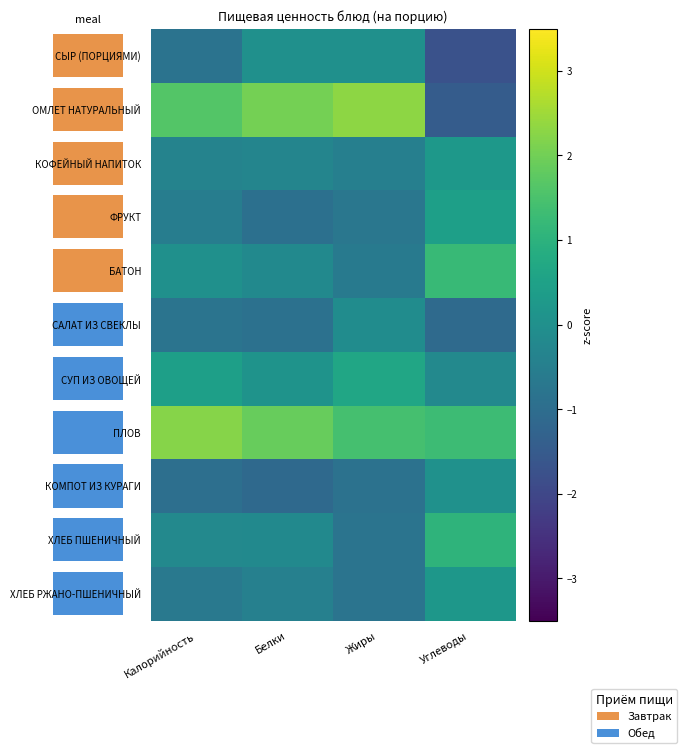

What is the greatest value displayed?

2.3